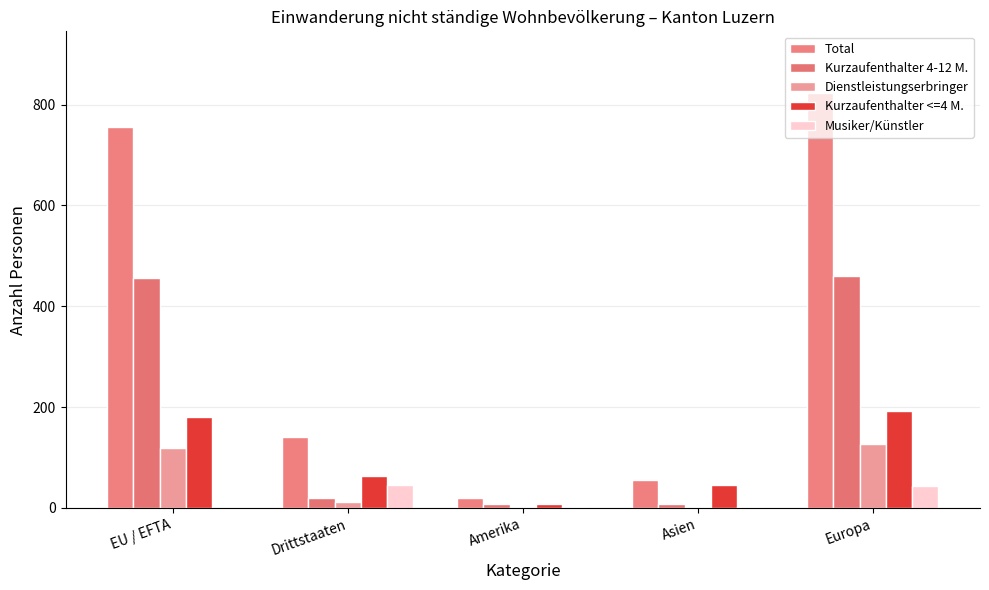

What position from the right is Europa?

1